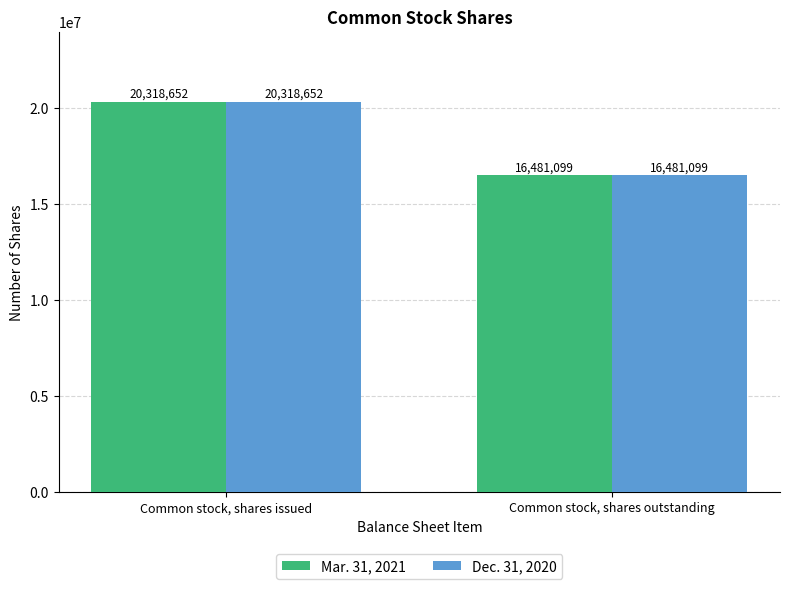

Does the chart contain any negative values?

No